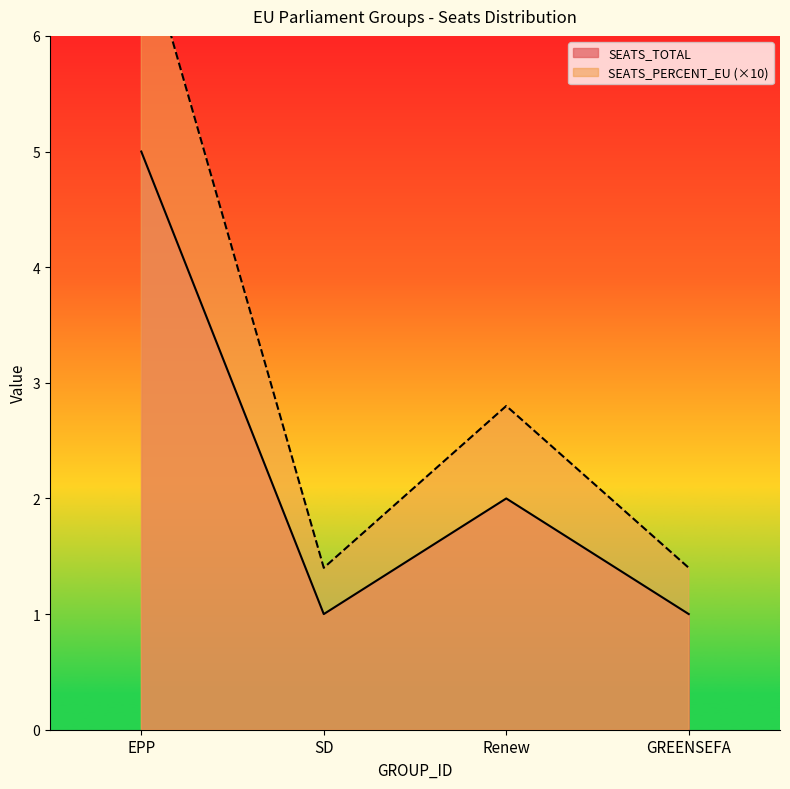

The value of SEATS_TOTAL at GREENSEFA is 1.7. True or false?

False